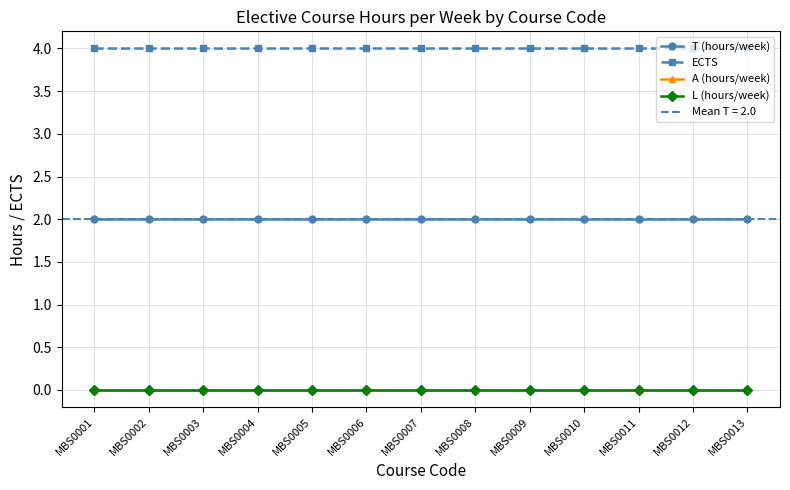

True or false: T (hours/week) and ECTS cross at least once.

False